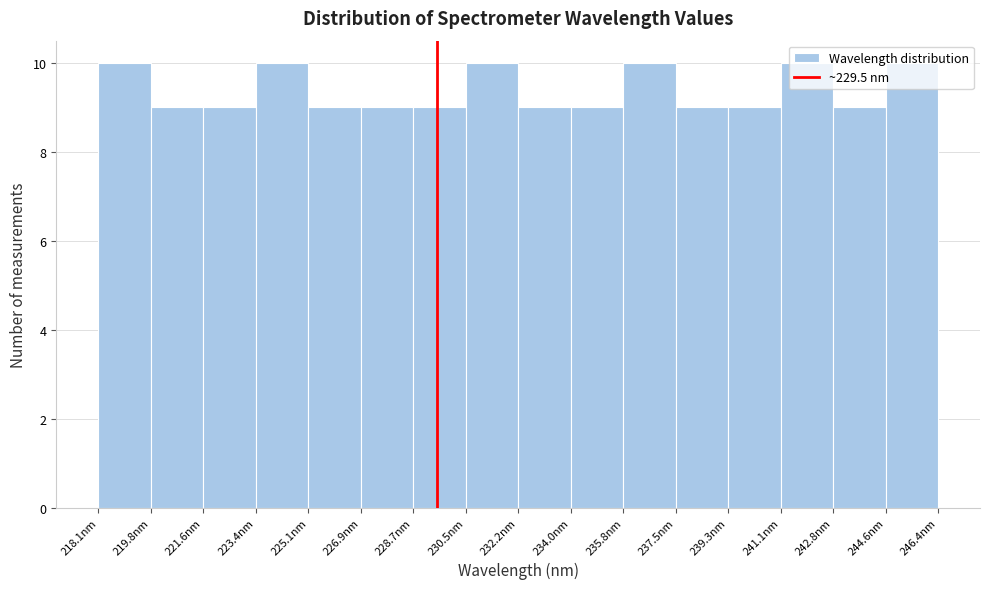

Reading left to right, transcribe this chart: for each bar, give the range it covers on the x-axis and its height. Neither the bar edges nor the heights are printed on the chart, so give them approximately, as read against the axes.

218.0 to 219.8: 10
219.8 to 221.6: 9
221.6 to 223.4: 9
223.4 to 225.2: 10
225.2 to 227.0: 9
227.0 to 228.6: 9
228.6 to 230.4: 9
230.4 to 232.2: 10
232.2 to 234.0: 9
234.0 to 235.8: 9
235.8 to 237.6: 10
237.6 to 239.4: 9
239.4 to 241.0: 9
241.0 to 242.8: 10
242.8 to 244.6: 9
244.6 to 246.4: 10